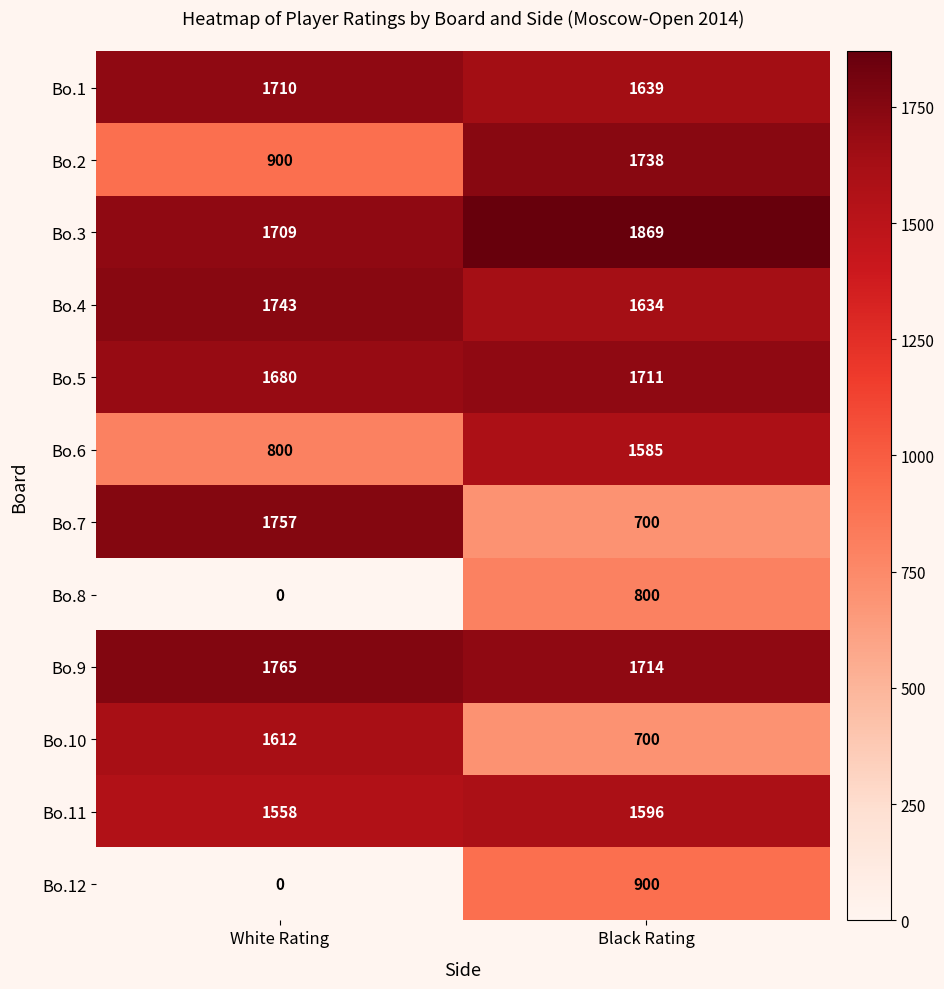

What is the maximum value shown in the chart?

1869